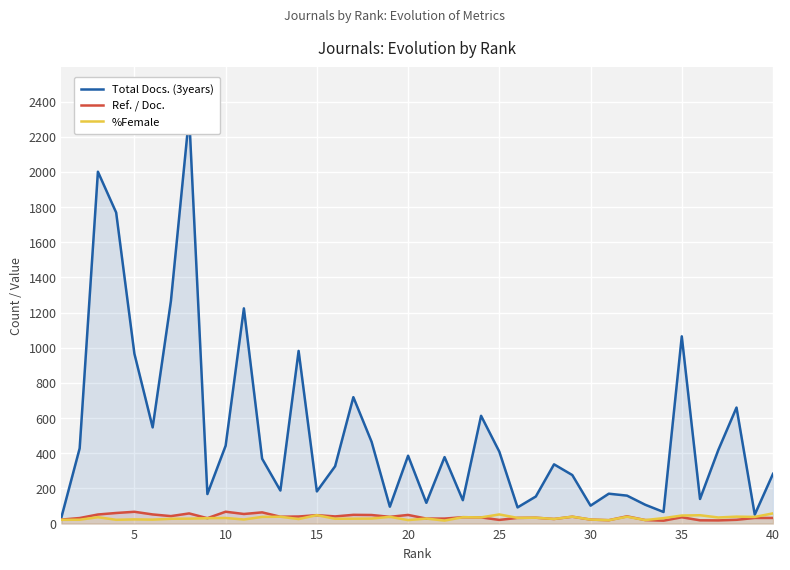

How many lines are shown in the chart?

3